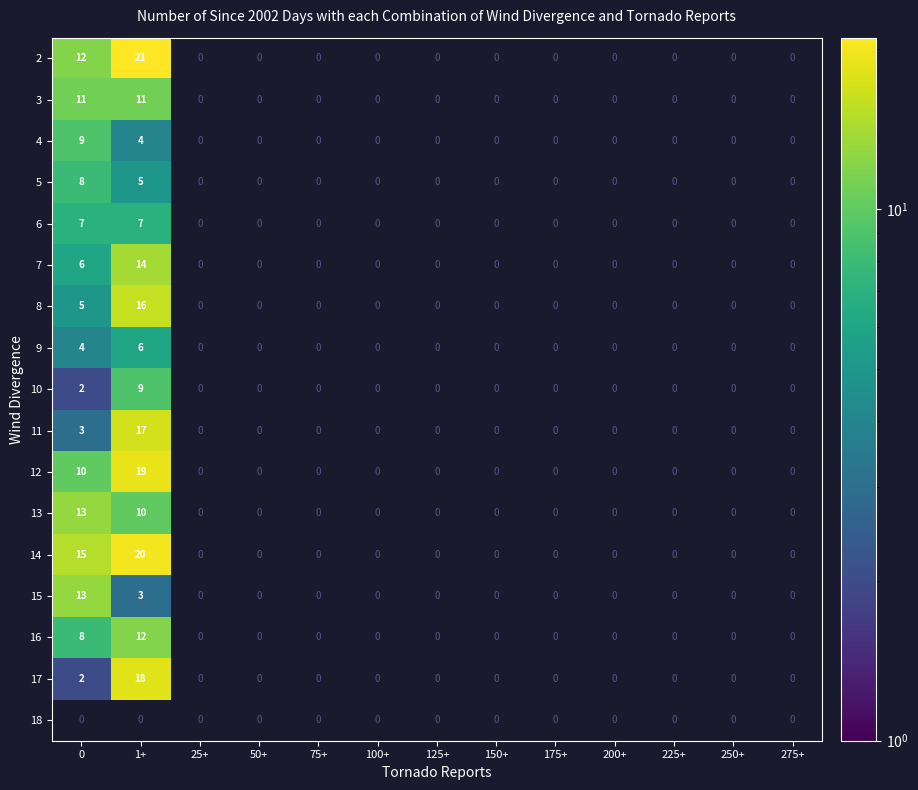

The 15 series shows 20 at 0. True or false?

False